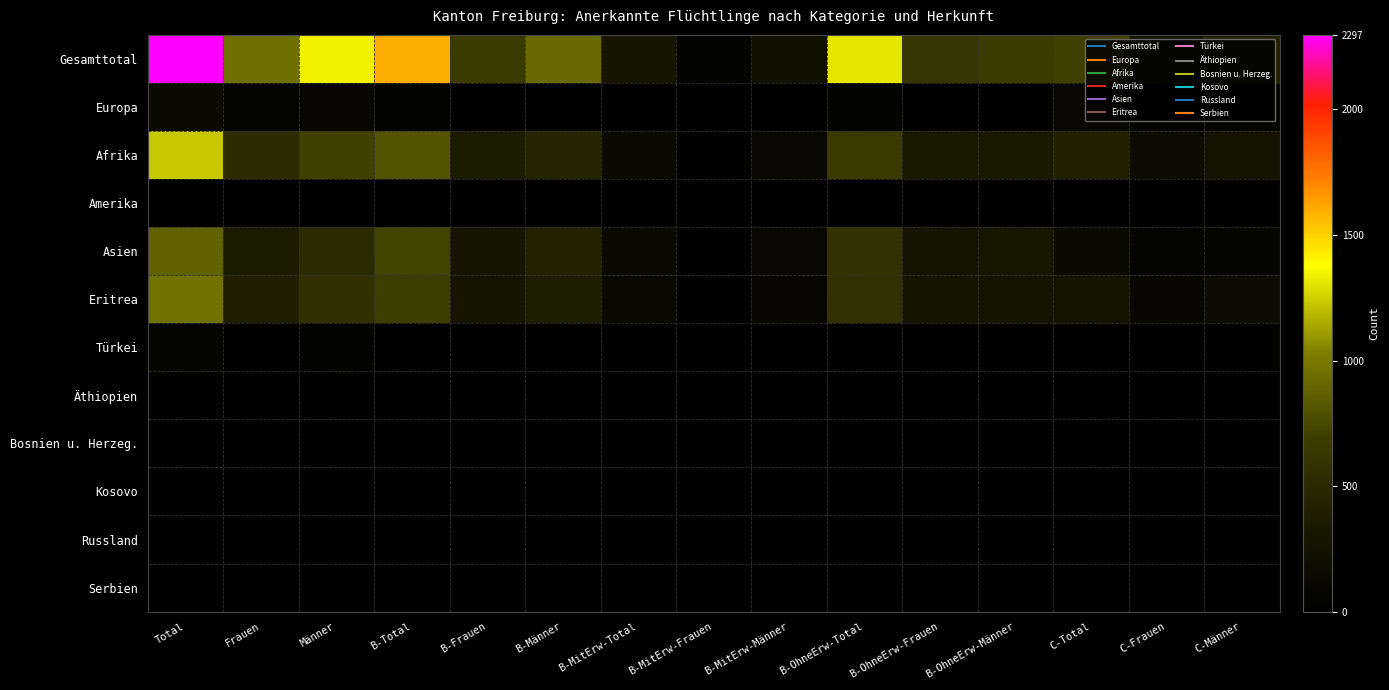

Which series has the widest spread of values?

Gesamttotal